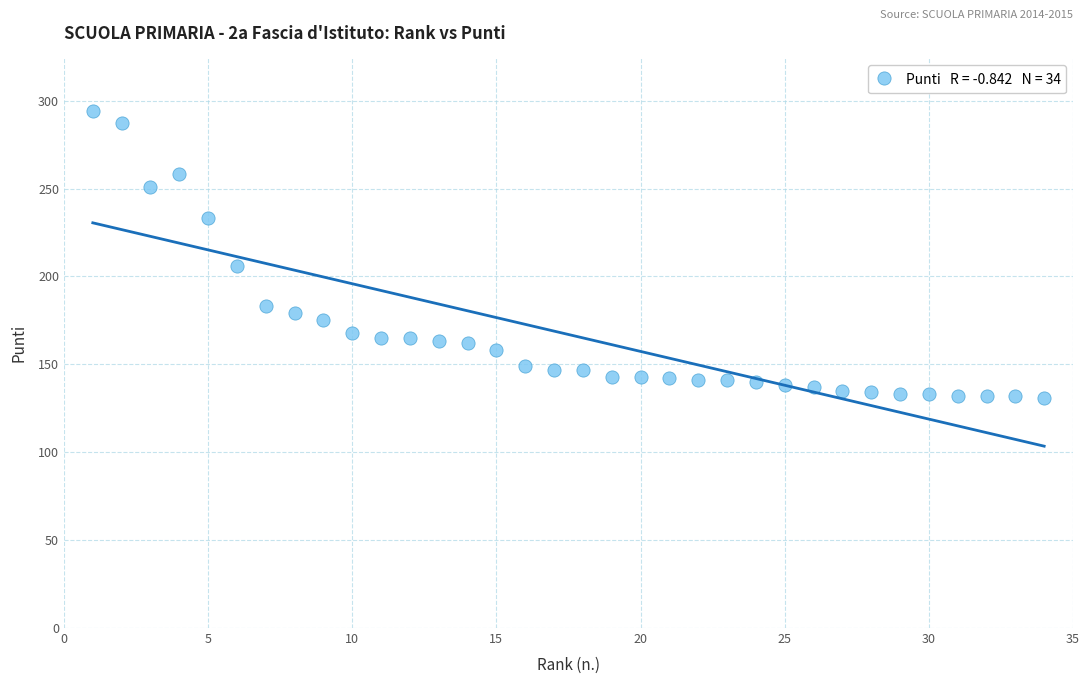

What is the range of Y values (max minus min)?

163